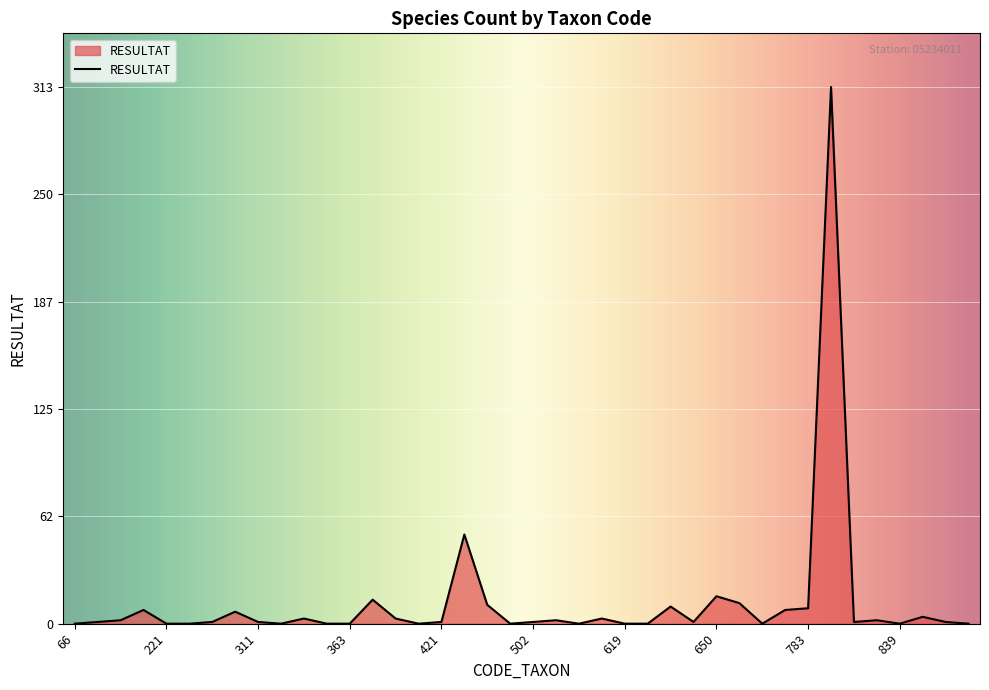

What is the difference between the maximum and minimum values?

313